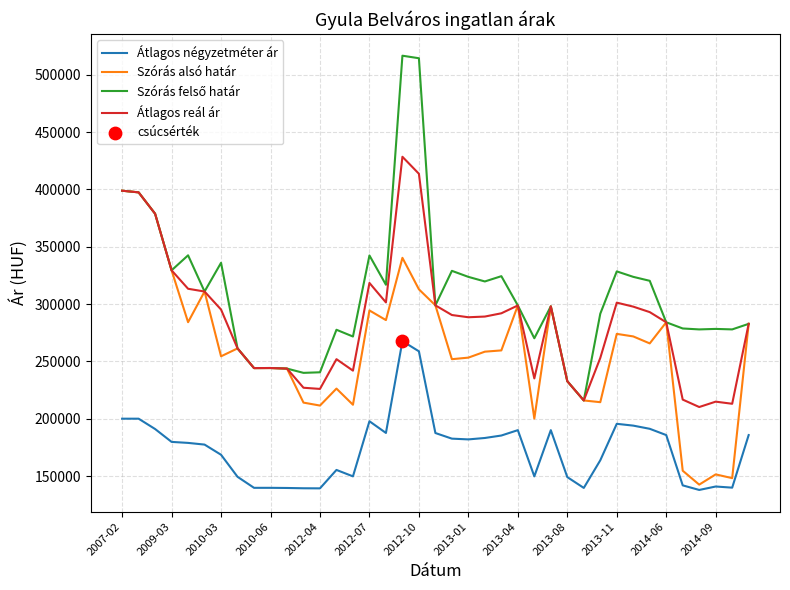

What is the greatest value displayed?

516561